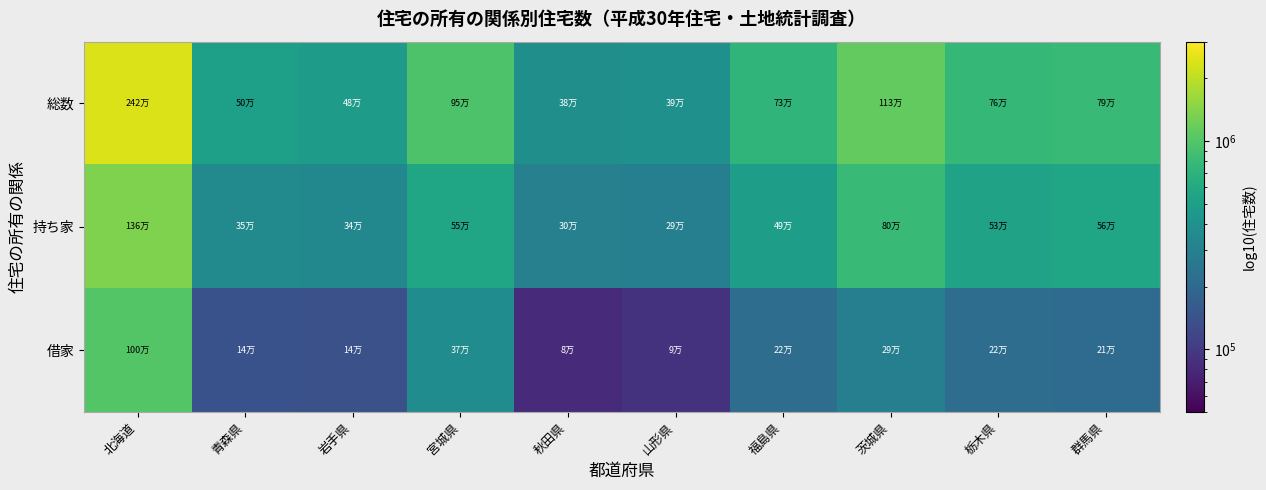

What is the minimum value shown in the chart?

83000